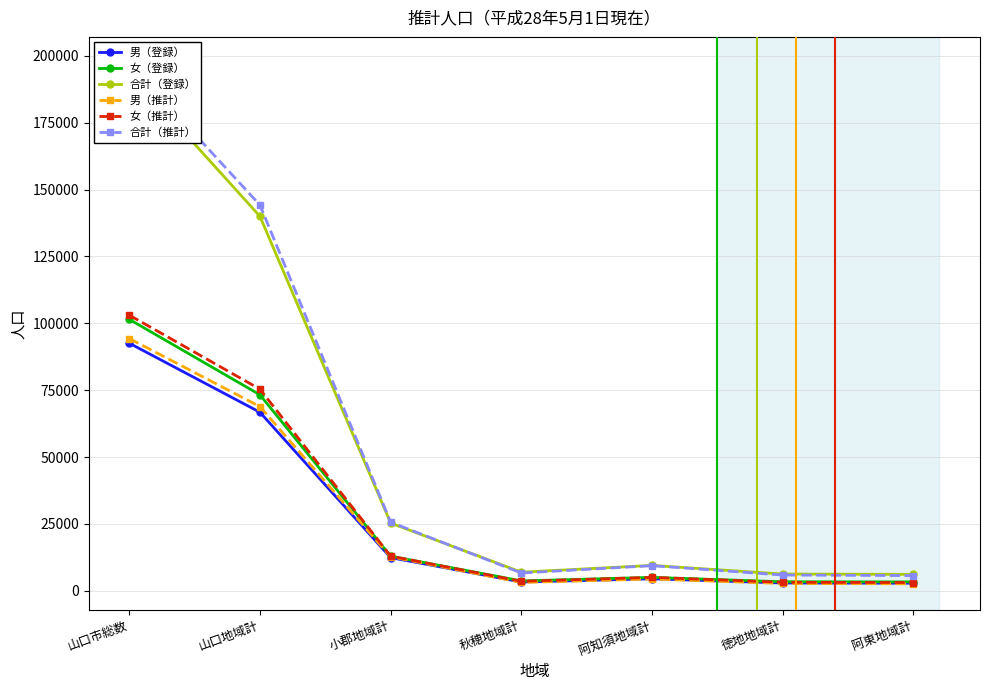

What is the difference between the 合計（登録） values at 阿東地域計 and 阿知須地域計?

3345